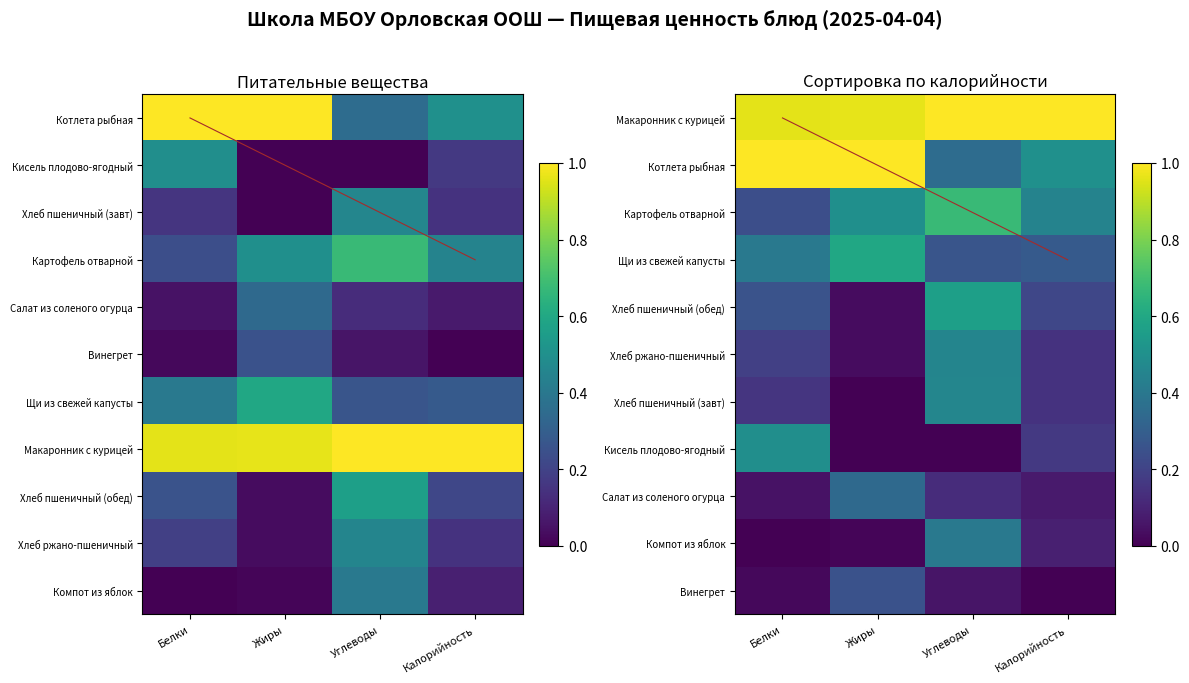

What is the maximum value for Компот из яблок?

0.4